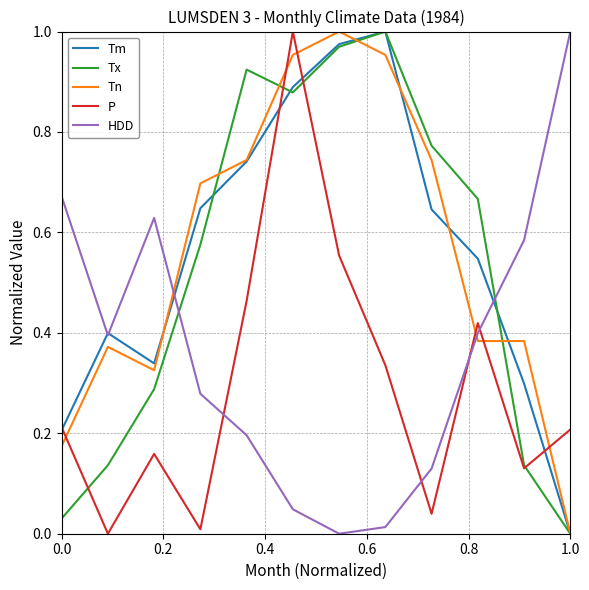

How many distinct data groups are displayed?

5